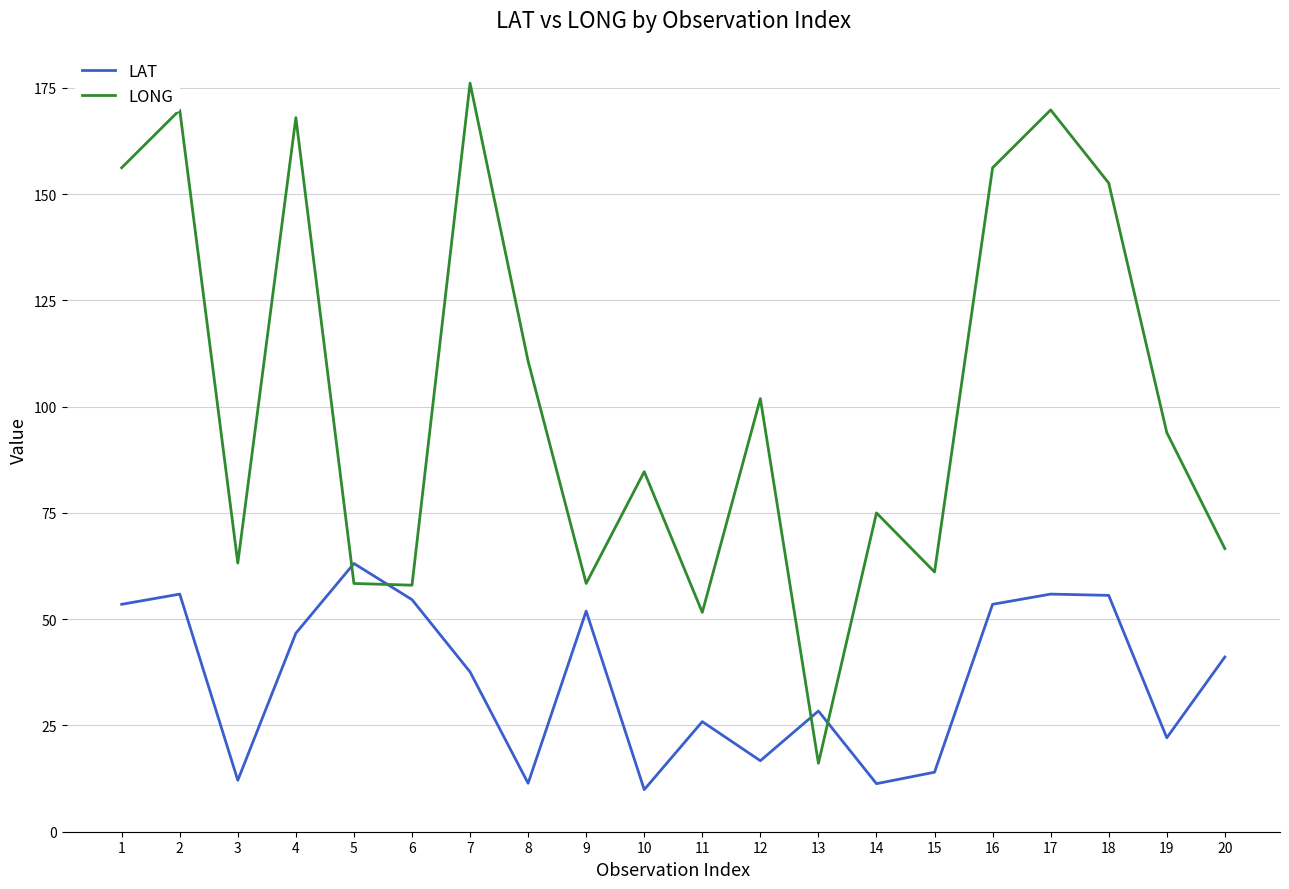

At which category does LAT reach its first local valley?

3